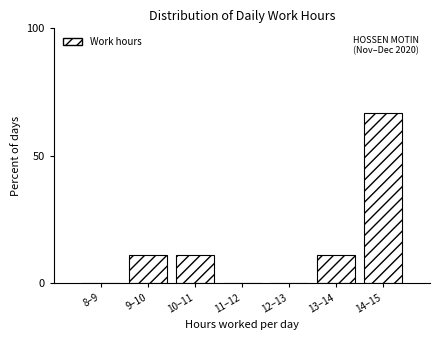

Reading left to right, extract all data points from this chart.

8–9=0.0	9–10=11.1	10–11=11.1	11–12=0.0	12–13=0.0	13–14=11.1	14–15=66.7